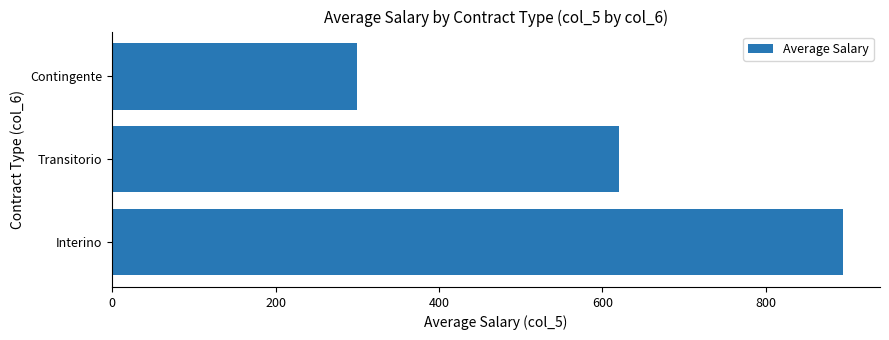

At which label is the value closest to 597?

Transitorio